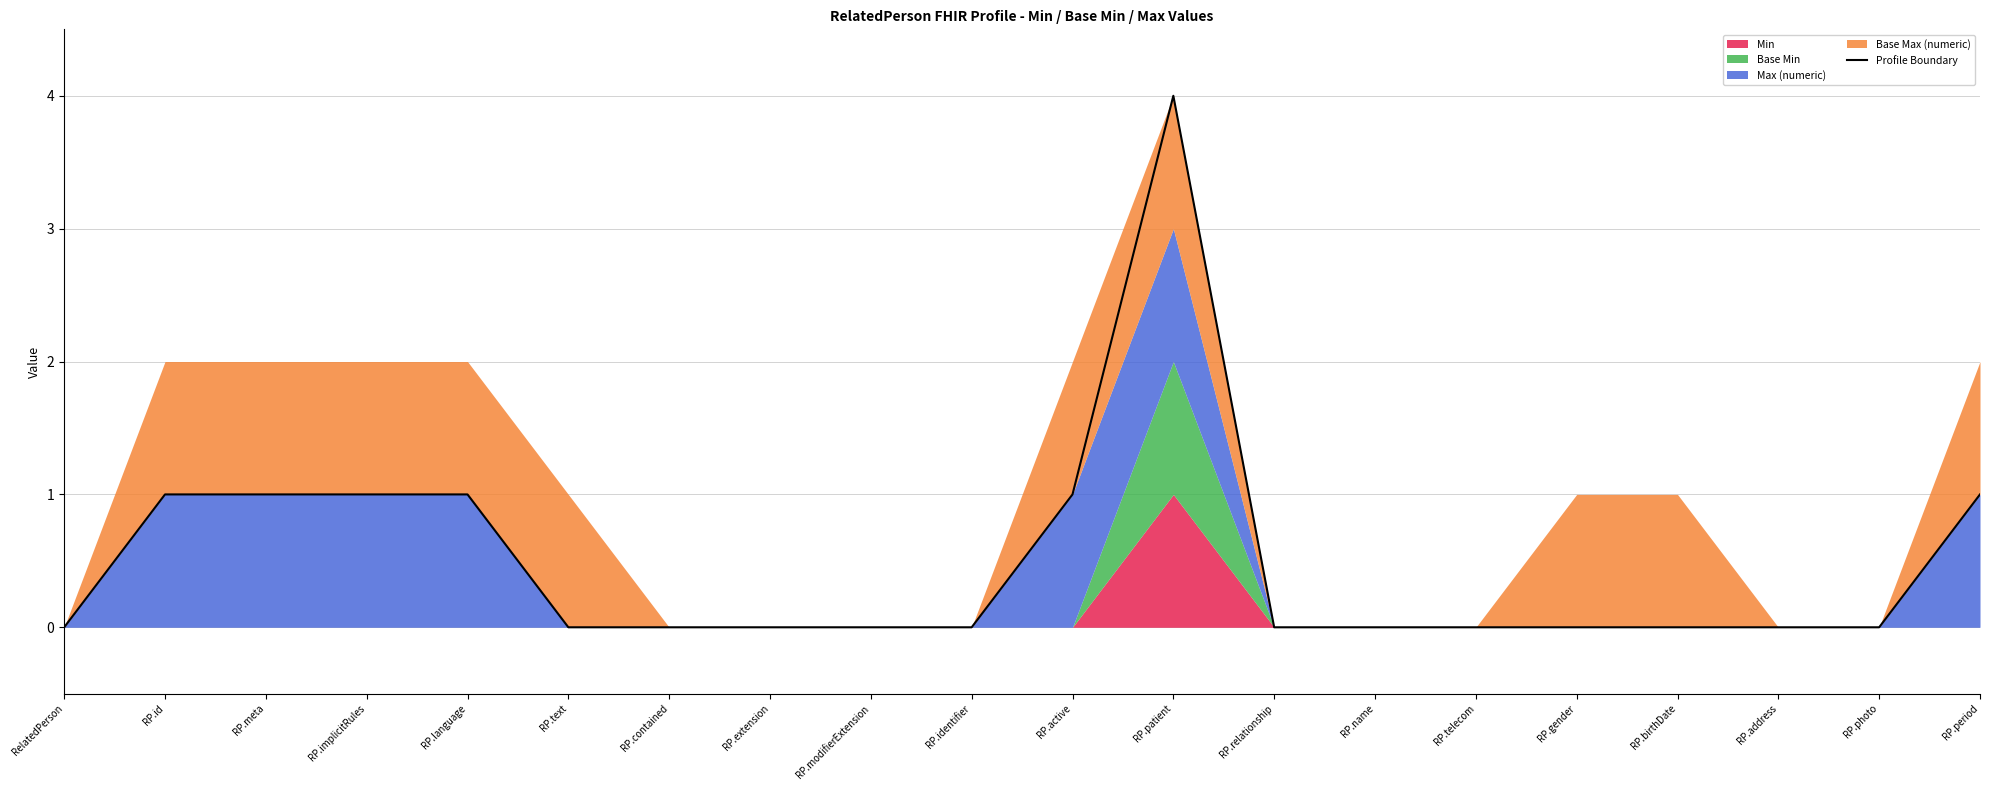

What is the greatest value displayed?

4